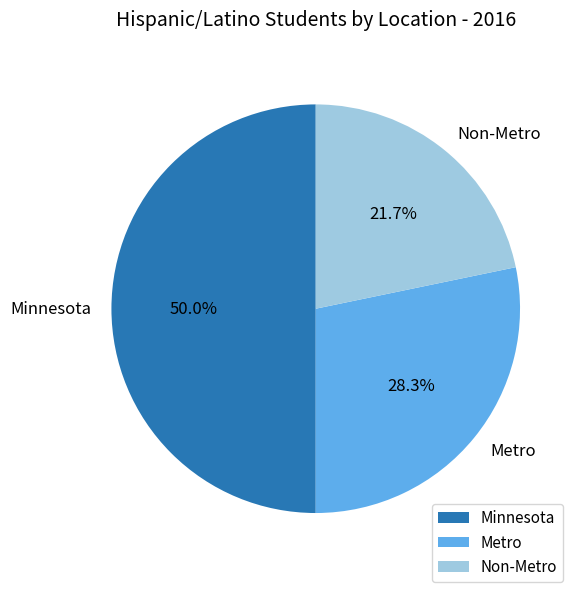

How many slices are in this pie chart?

3